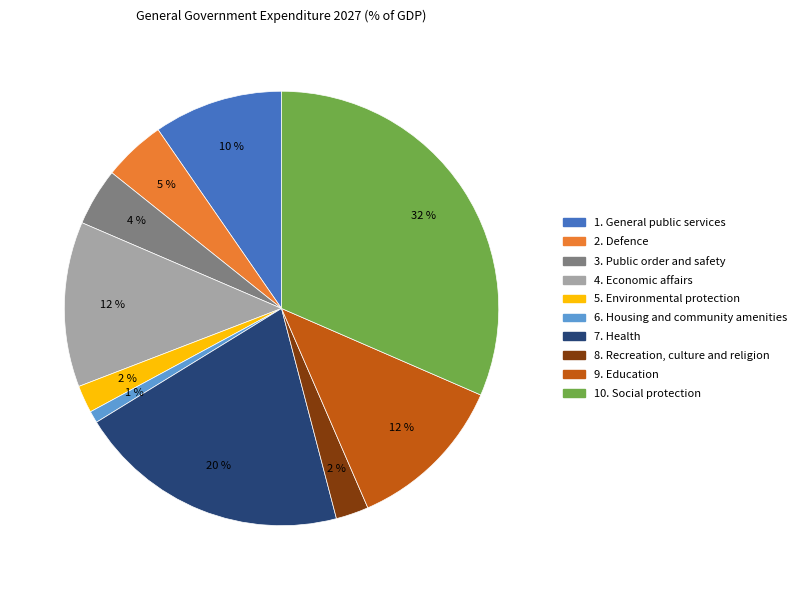

To the nearest percent, what portion does 4. Economic affairs represent?

12%